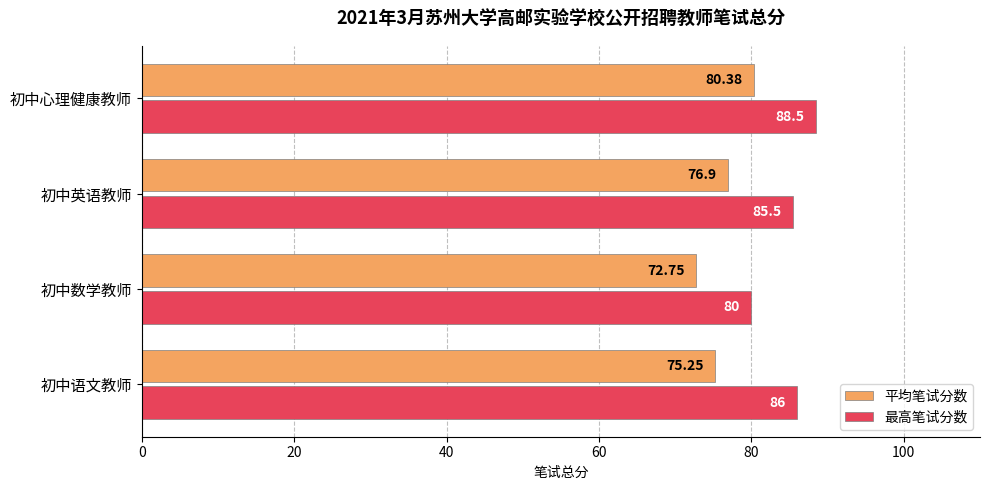

Which category has the highest value in the 平均笔试分数 series?

初中心理健康教师